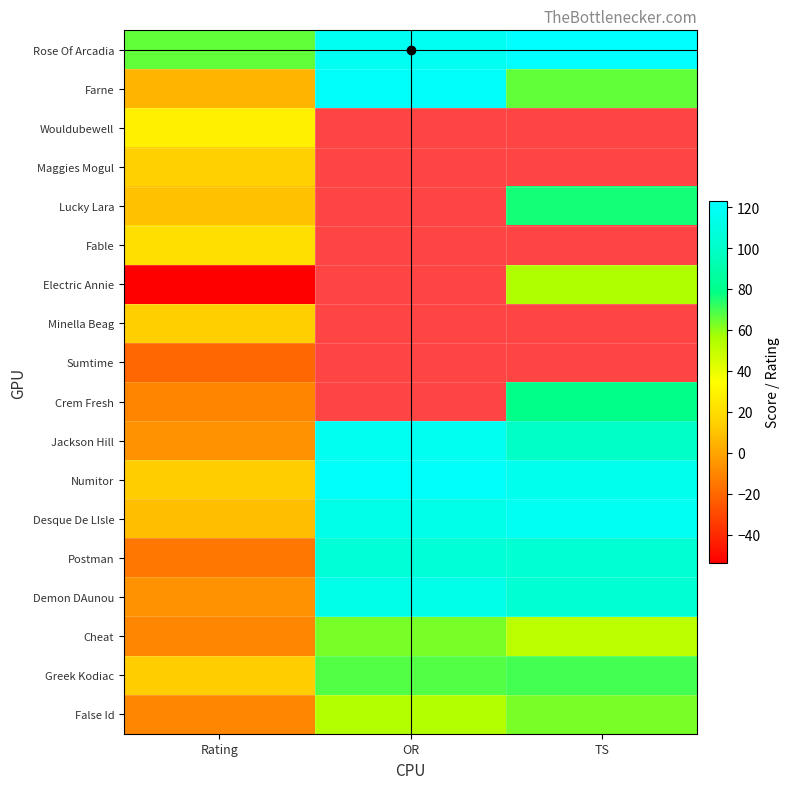

True or false: False Id has a value of 54.0 at OR.

True